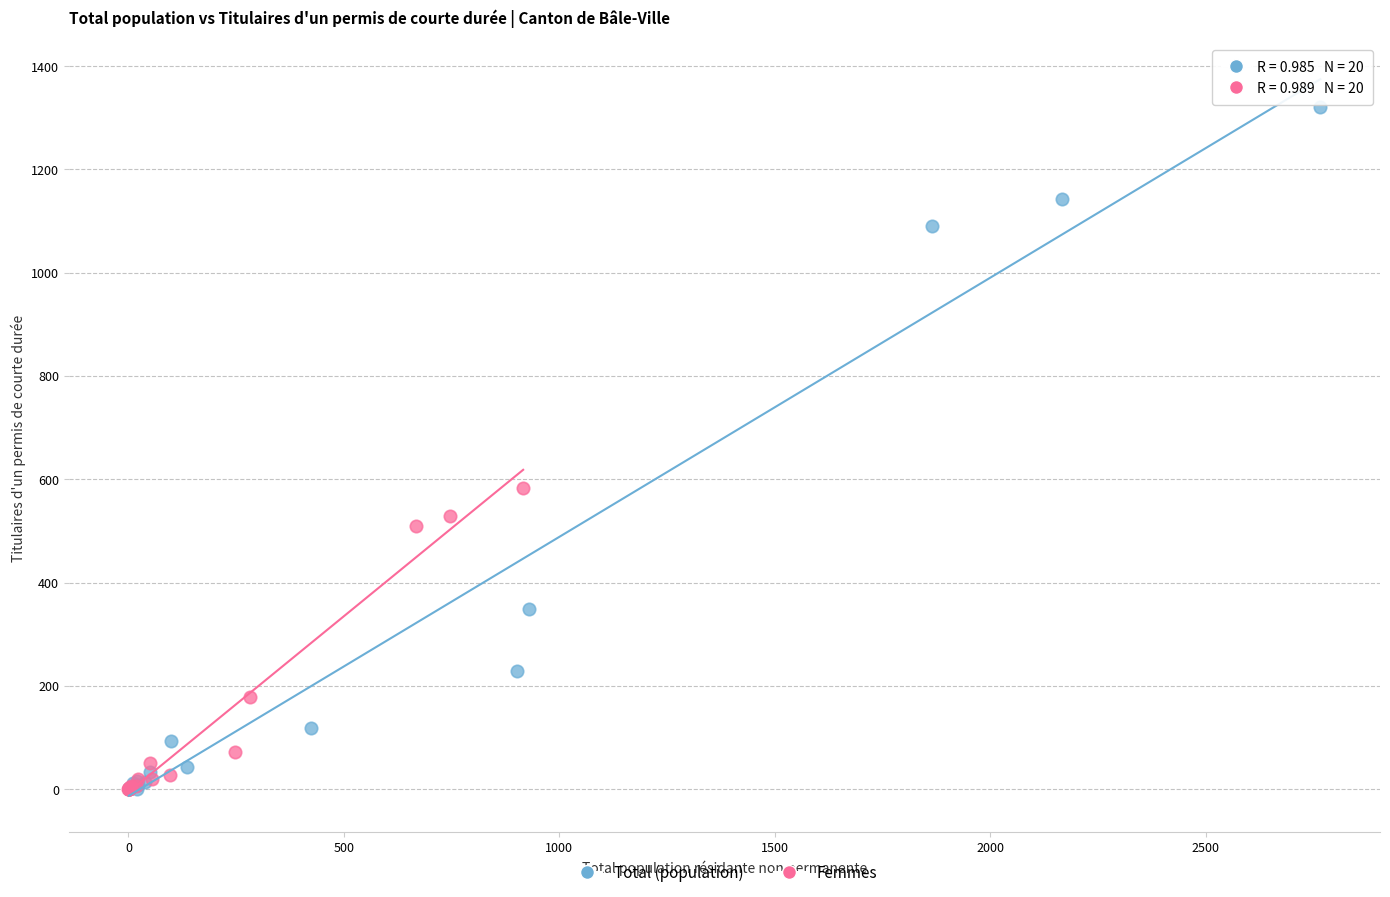

Which series contains the highest Y value?

Total (population)